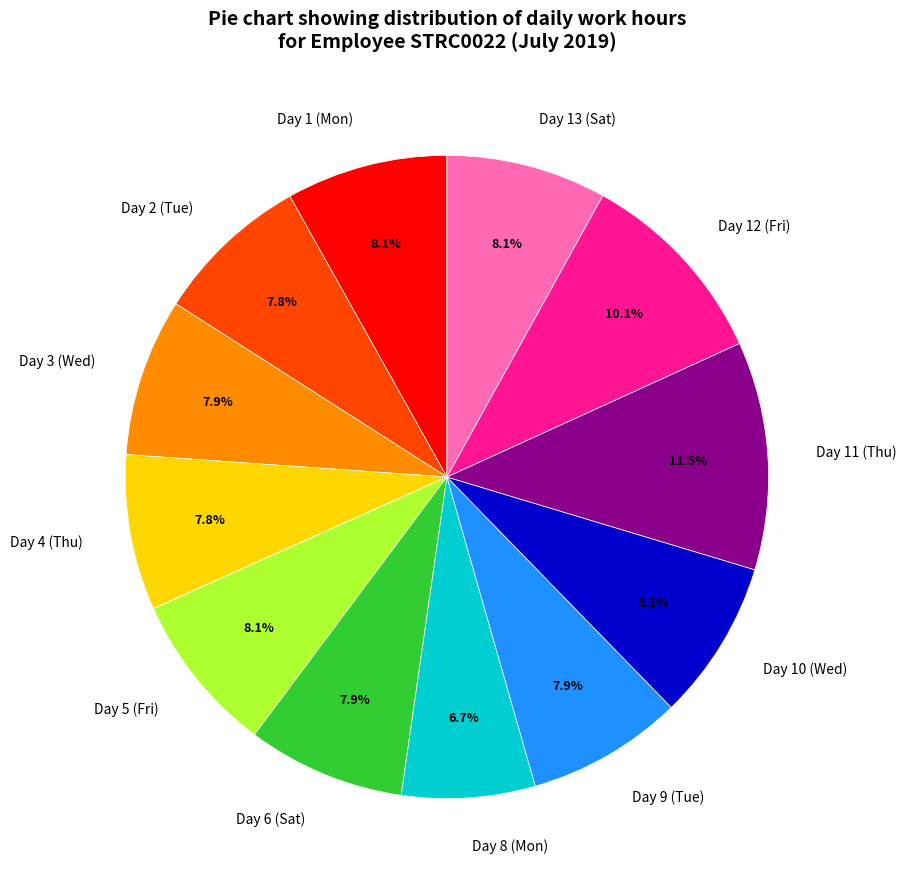

Count the number of slices in the pie.

12